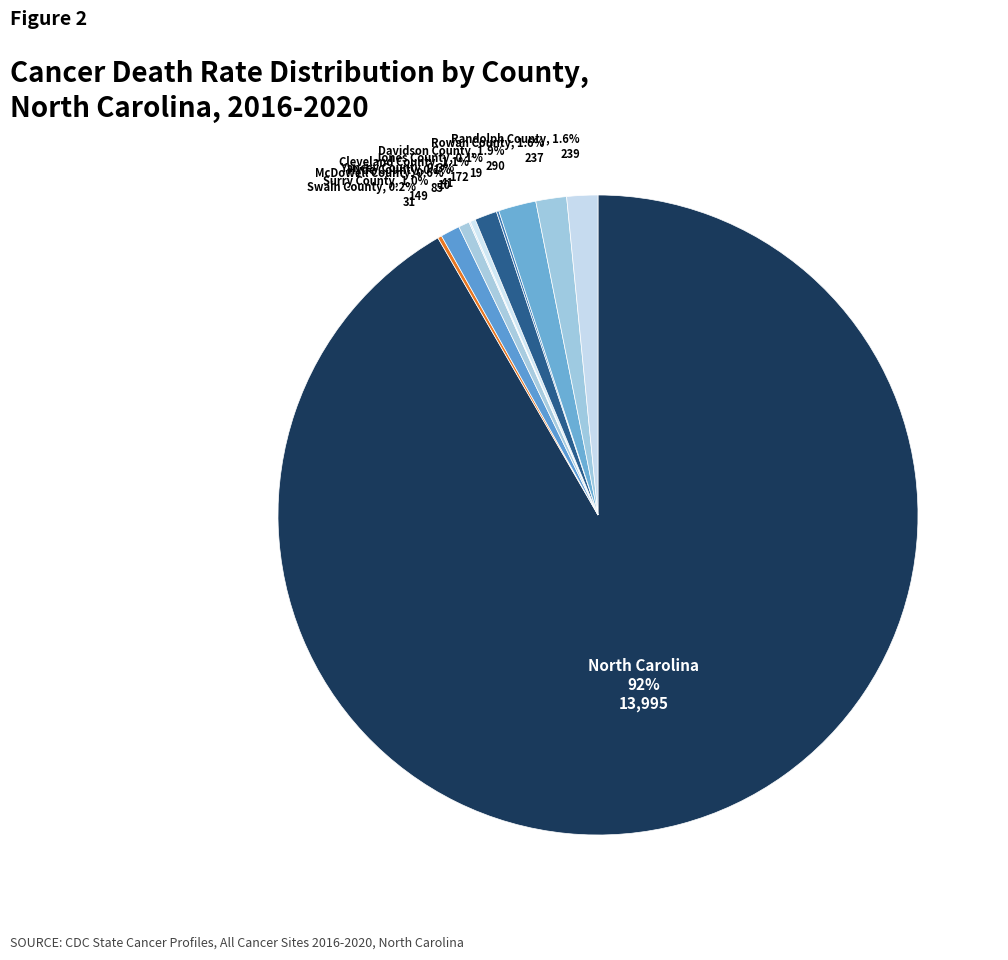

Does North Carolina account for over 50% of the chart?

Yes